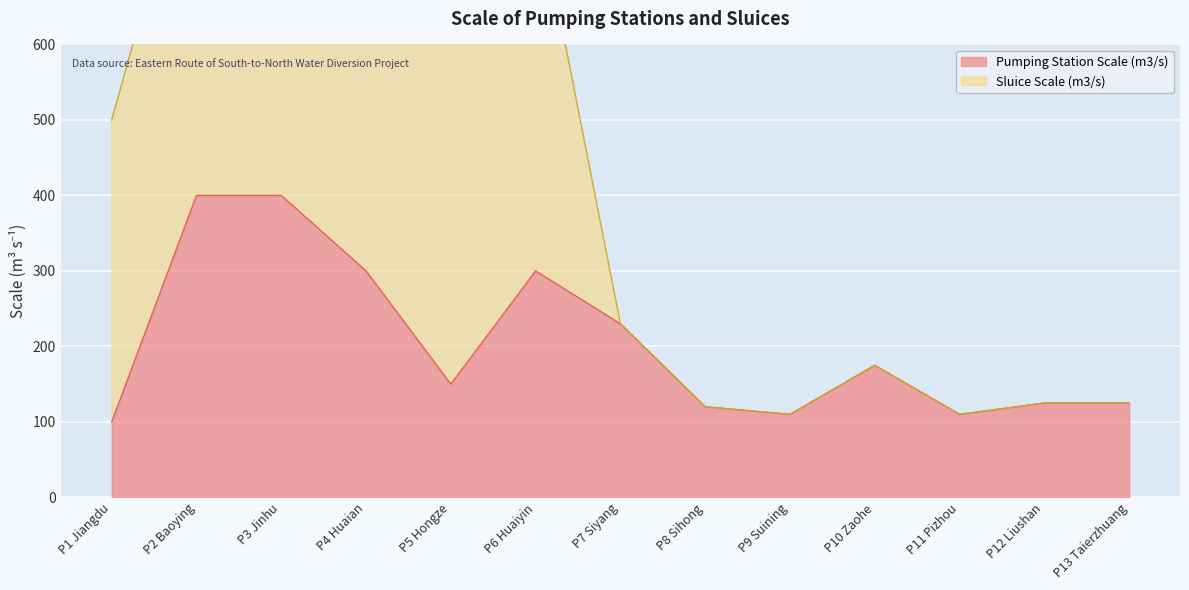

What is the label of the 1st point from the right?

P13 Taierzhuang